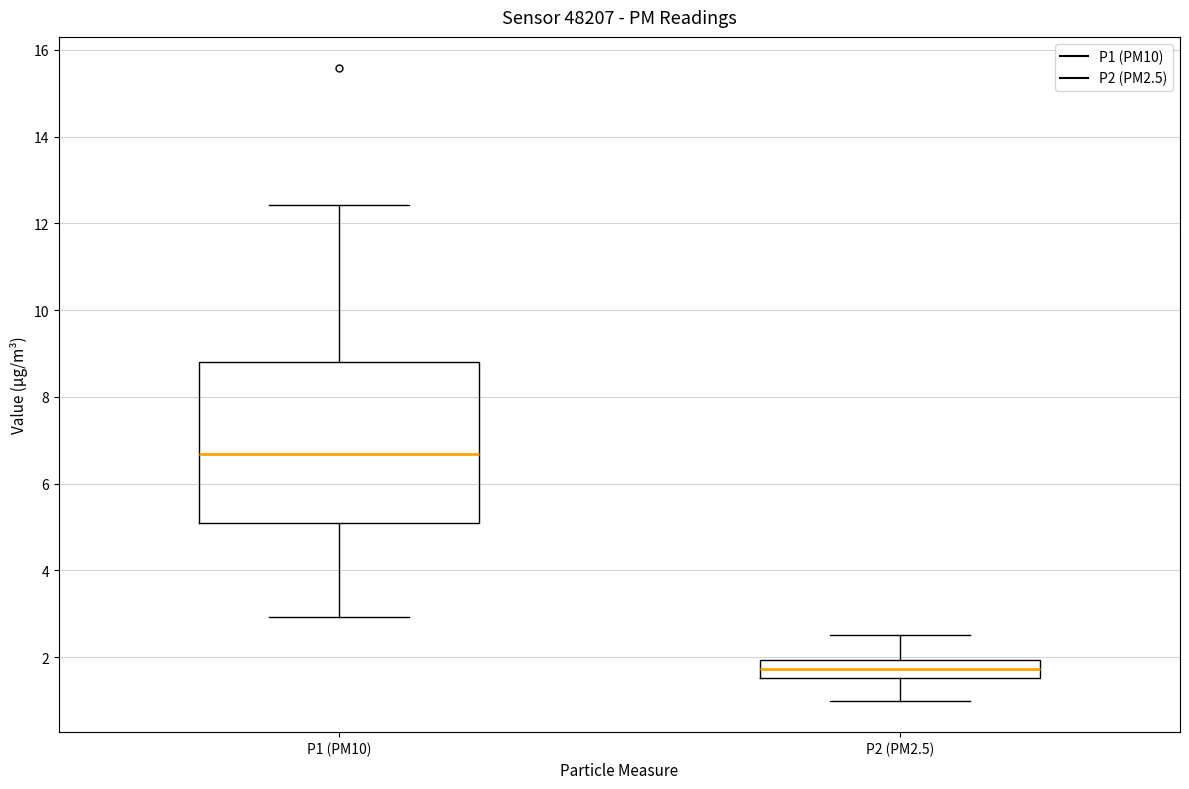

Where is the upper edge of the box for P2 (PM2.5) on the y-axis? The values are not printed on the chart, so give them approximately, as read against the axis.

2.0